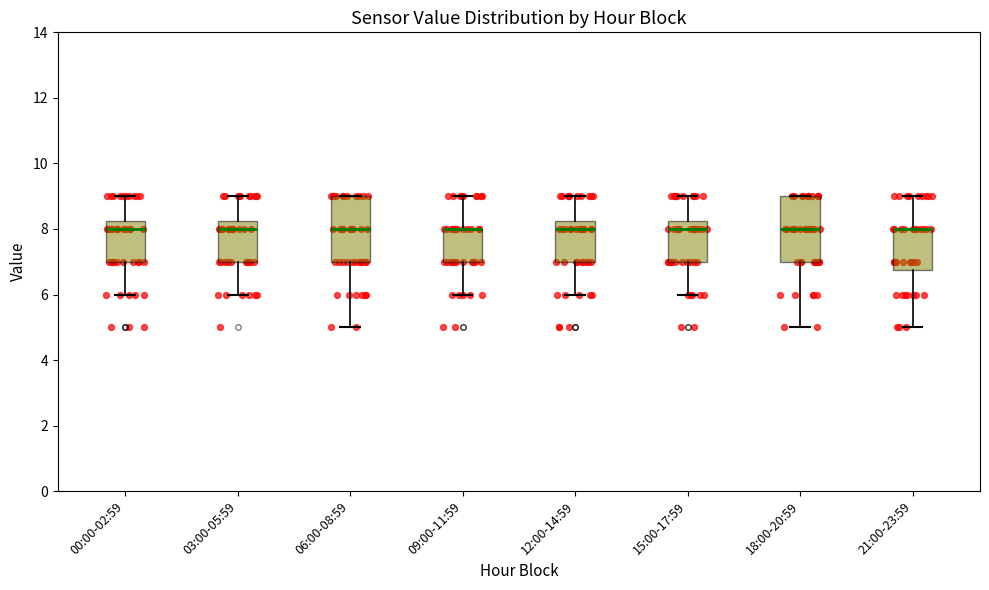

Where is the lower edge of the box for 09:00-11:59 on the y-axis? The values are not printed on the chart, so give them approximately, as read against the axis.

7.0